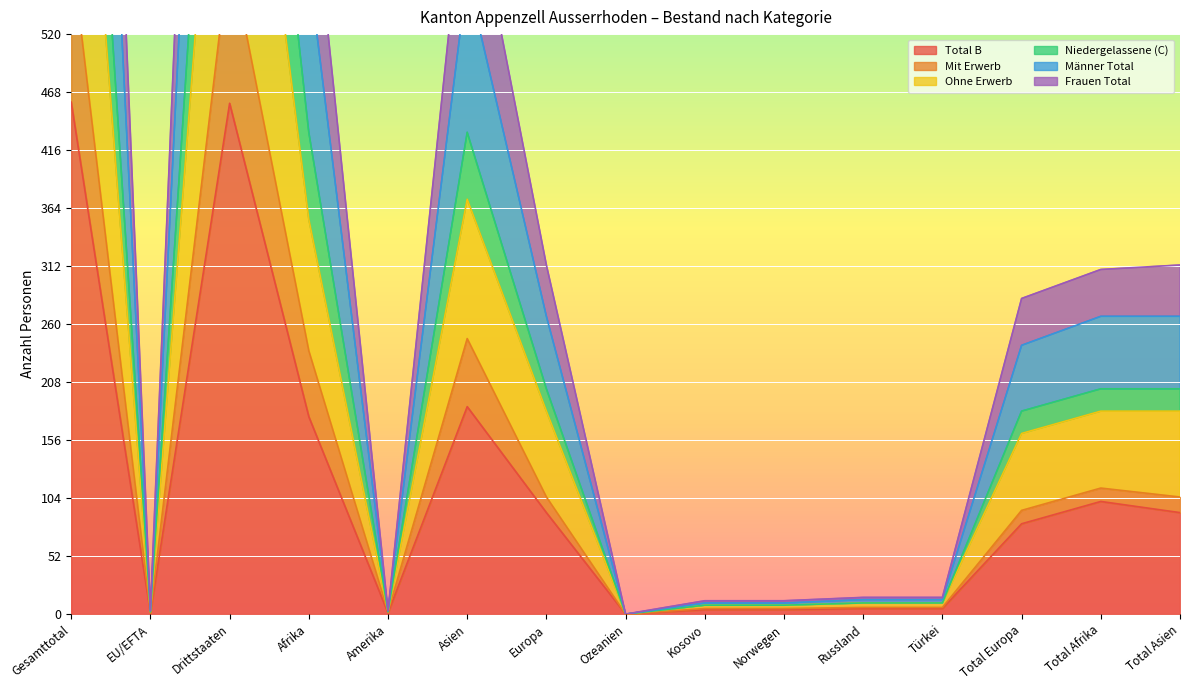

What is the highest value of the Total B series?

459